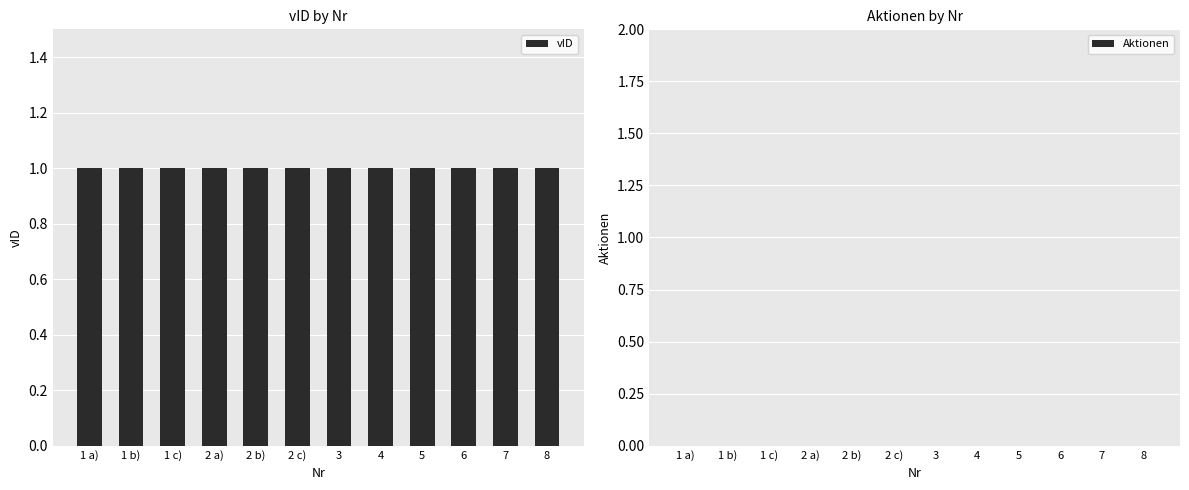

At which category is the sum across all series the highest?

1 a)